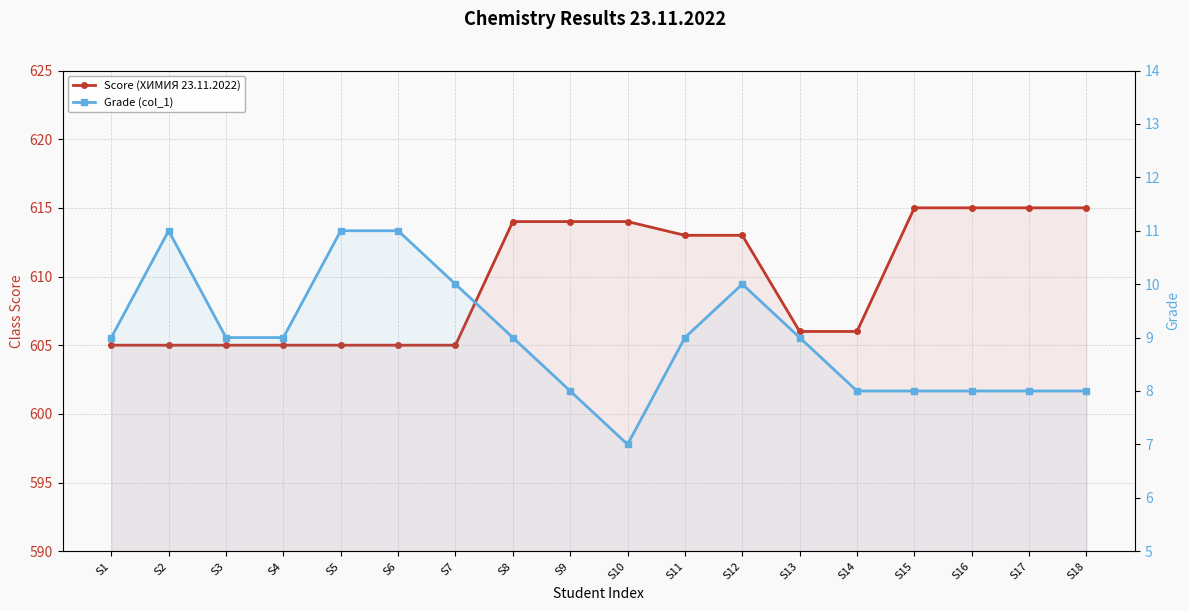

Where is the first local minimum for Grade (col_1)?

S10